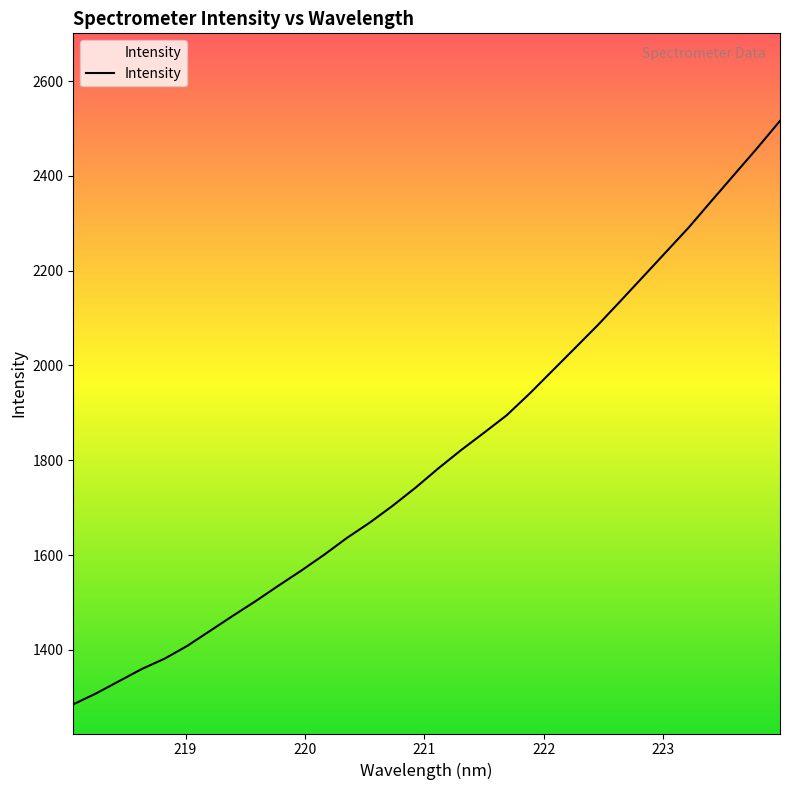

What is the difference between the maximum and minimum values?

1230.9